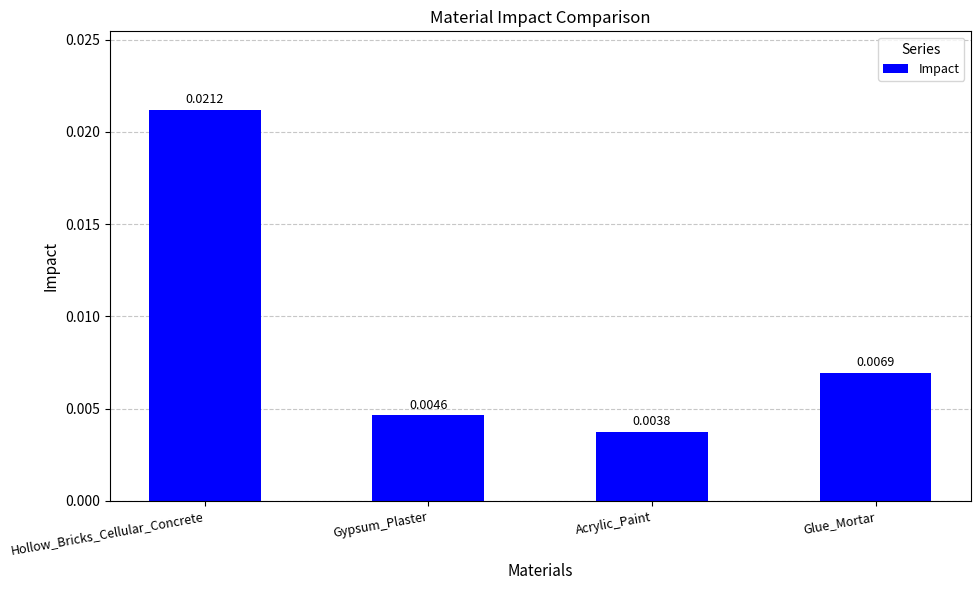

Rank the categories by value from lowest to highest.

Acrylic_Paint, Gypsum_Plaster, Glue_Mortar, Hollow_Bricks_Cellular_Concrete